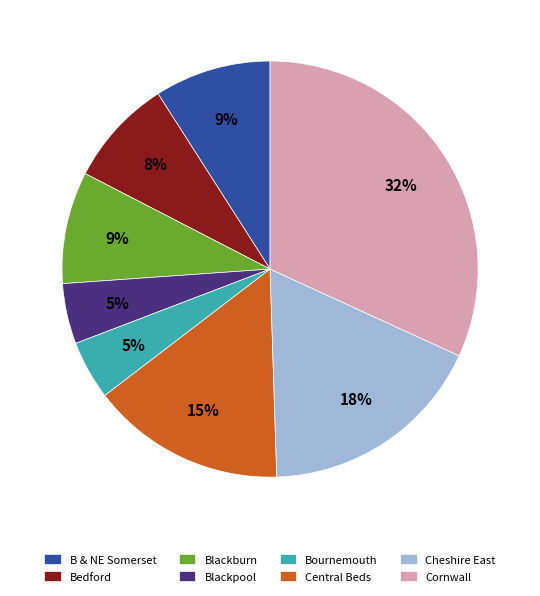

Approximately how many times larger is the value at Cheshire East compared to Cornwall?

0.6